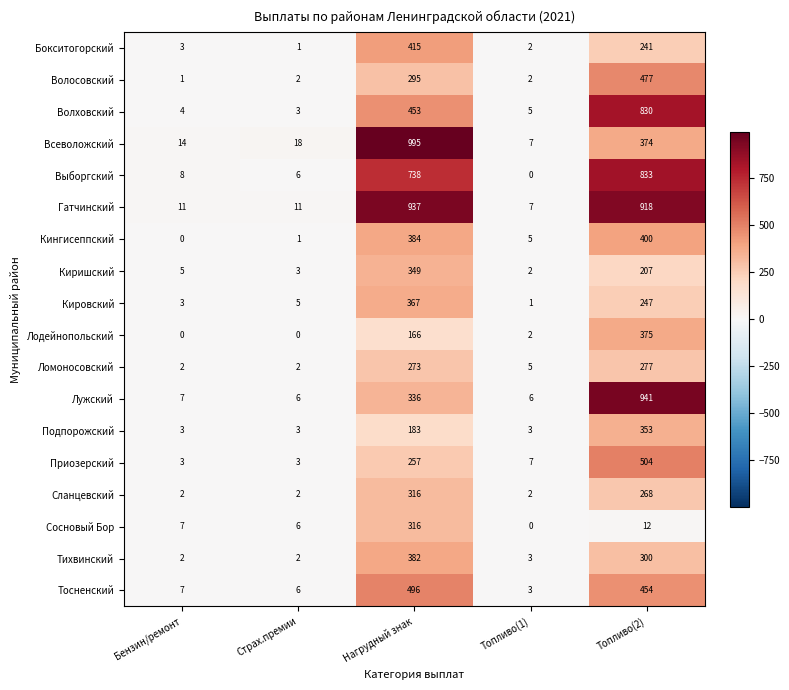

What is the approximate value of Волосовский at Нагрудный знак, to the nearest 10?

300